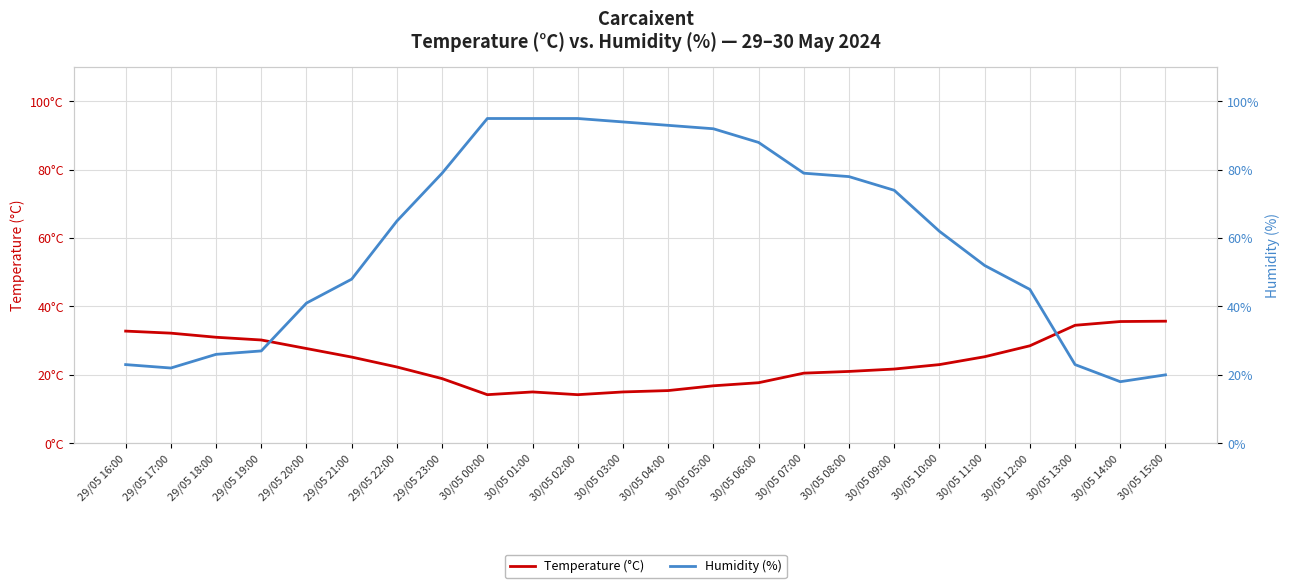

Reading right to left, list all the values displayed in this chart.

Temperature (°C): 30/05 15:00=35.7	30/05 14:00=35.6	30/05 13:00=34.5	30/05 12:00=28.5	30/05 11:00=25.3	30/05 10:00=23.0	30/05 09:00=21.7	30/05 08:00=21.0	30/05 07:00=20.5	30/05 06:00=17.7	30/05 05:00=16.8	30/05 04:00=15.4	30/05 03:00=15.0	30/05 02:00=14.2	30/05 01:00=15.0	30/05 00:00=14.2	29/05 23:00=18.9	29/05 22:00=22.3	29/05 21:00=25.2	29/05 20:00=27.7	29/05 19:00=30.2	29/05 18:00=31.0	29/05 17:00=32.2	29/05 16:00=32.8
Humidity (%): 30/05 15:00=20.0	30/05 14:00=18.0	30/05 13:00=23.0	30/05 12:00=45.0	30/05 11:00=52.0	30/05 10:00=62.0	30/05 09:00=74.0	30/05 08:00=78.0	30/05 07:00=79.0	30/05 06:00=88.0	30/05 05:00=92.0	30/05 04:00=93.0	30/05 03:00=94.0	30/05 02:00=95.0	30/05 01:00=95.0	30/05 00:00=95.0	29/05 23:00=79.0	29/05 22:00=65.0	29/05 21:00=48.0	29/05 20:00=41.0	29/05 19:00=27.0	29/05 18:00=26.0	29/05 17:00=22.0	29/05 16:00=23.0